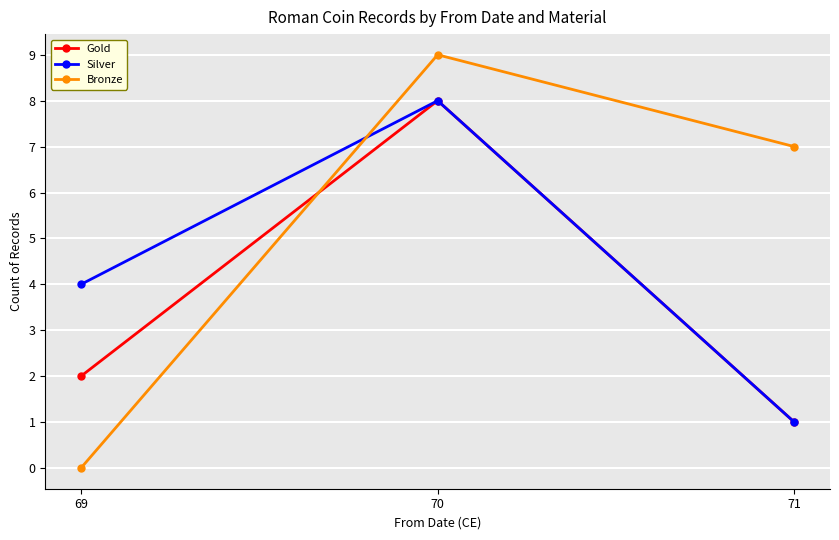

At which category is the sum across all series the highest?

70